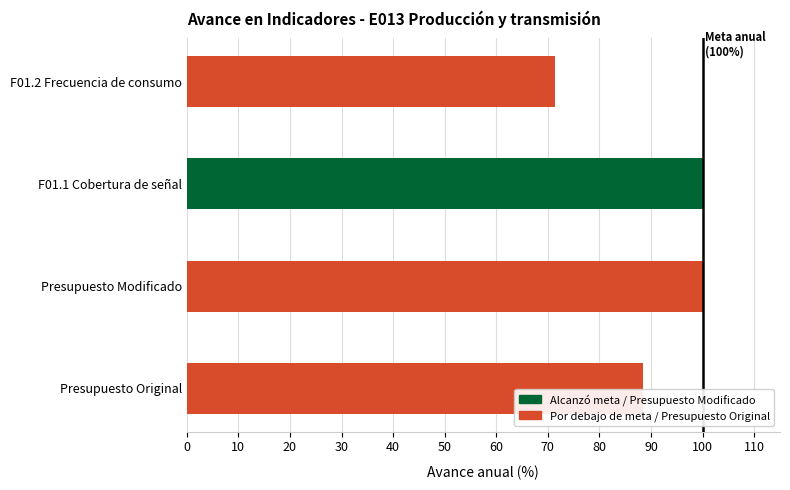

What is the difference between the maximum and minimum values?

28.5